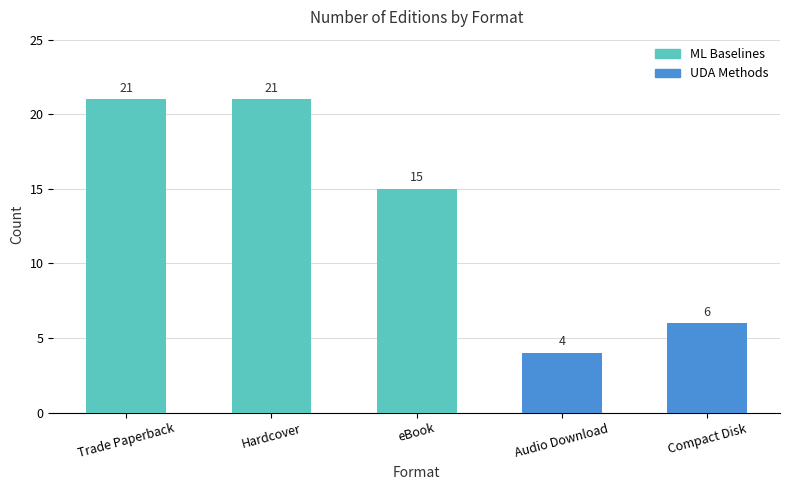

Where is the data nearest to the value 12?

eBook